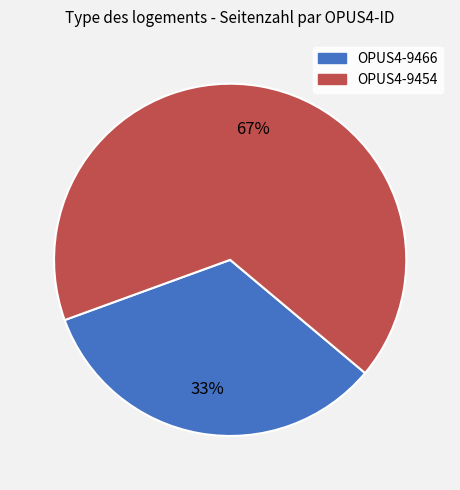

Is it true that OPUS4-9454 is 67% of the pie?

True